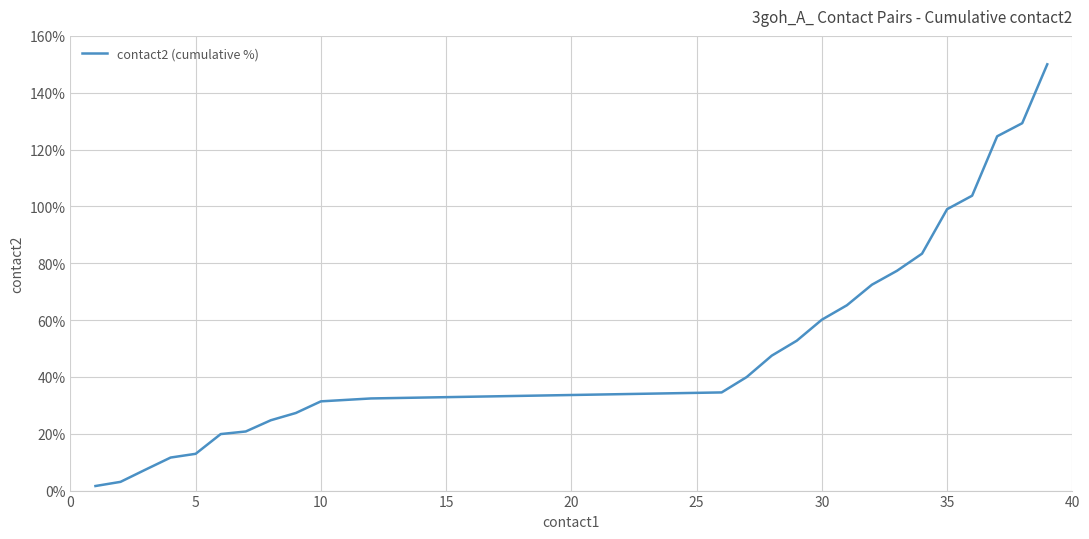

What is the difference between the maximum and minimum values?

148.4